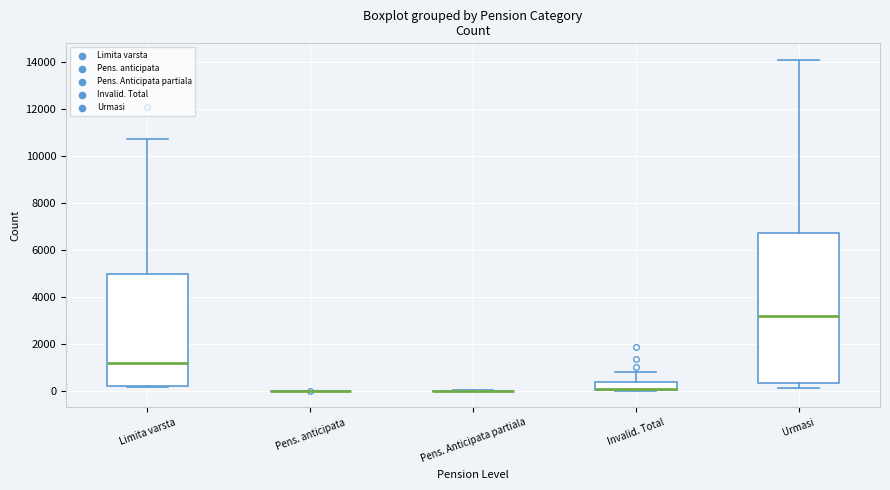

Reading left to right, transcribe this box plot: for each box, give where its median line is, the range the box spans, and where its two whiskers end, as read against the y-axis. The values are not printed on the chart, so give them approximately, as read against the axis.

Limita varsta: median 1200, box 200 to 5000, whiskers 200 (just below the box's lower edge) to 10800
Pens. anticipata: box collapsed to a line at 0, whiskers 0 to 0
Pens. Anticipata partiala: box collapsed to a line at 0, whiskers 0 to 0
Invalid. Total: median 0 (drawn on the box's lower edge), box 0 to 400, whiskers 0 to 800
Urmasi: median 3200, box 400 to 6800, whiskers 200 to 14200